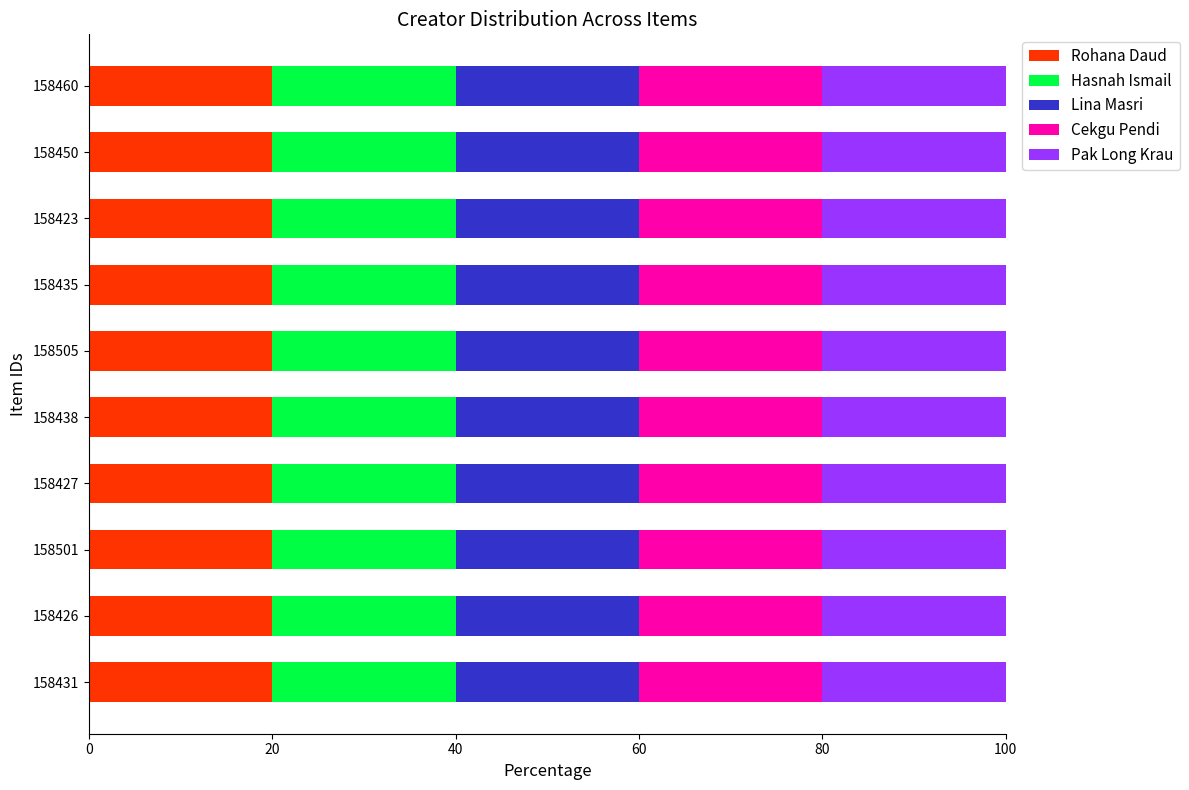

How many data points does each series have?

10